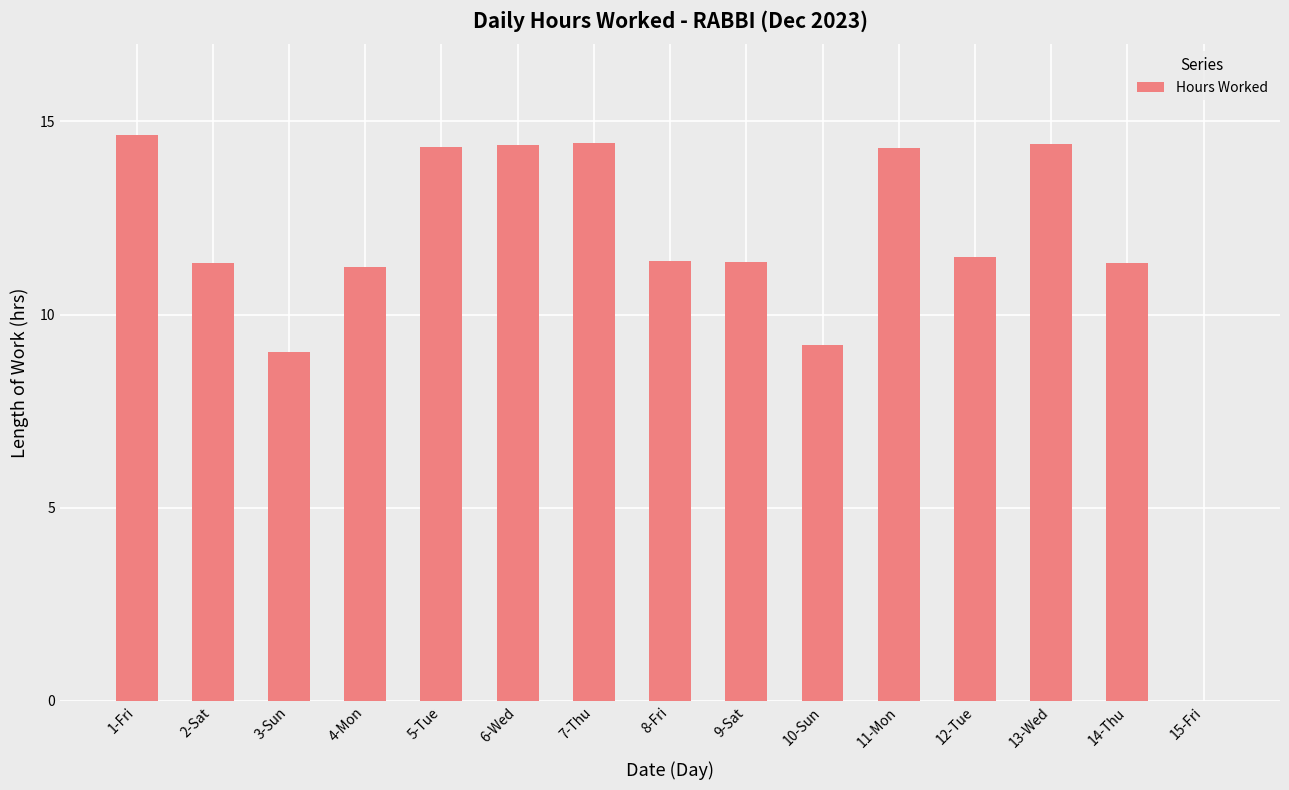

What is the change in value from 5-Tue to 15-Fri?

-14.3